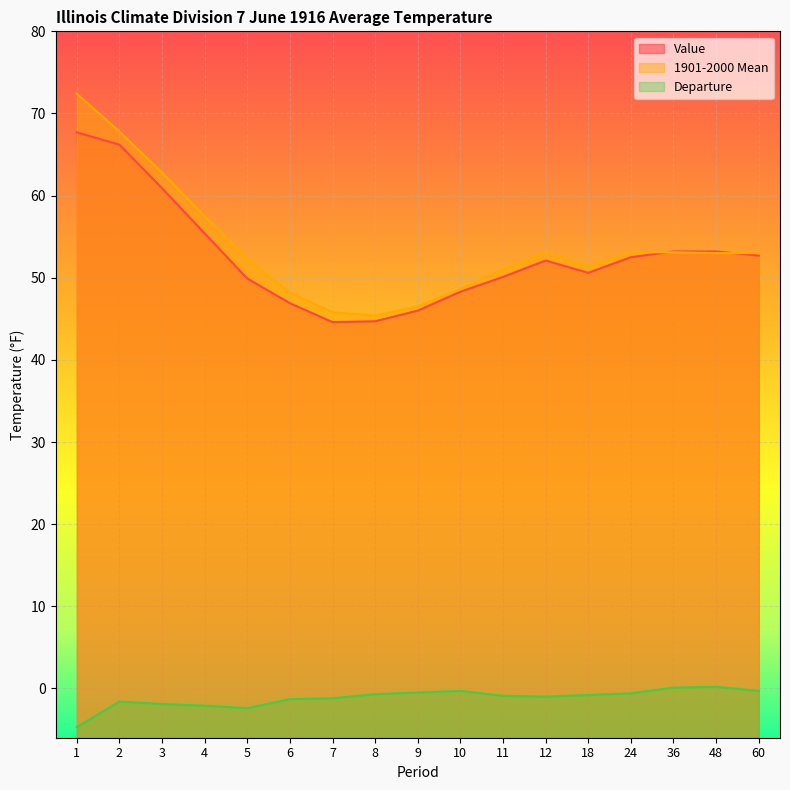

What is the lowest value of the 1901-2000 Mean series?

45.4